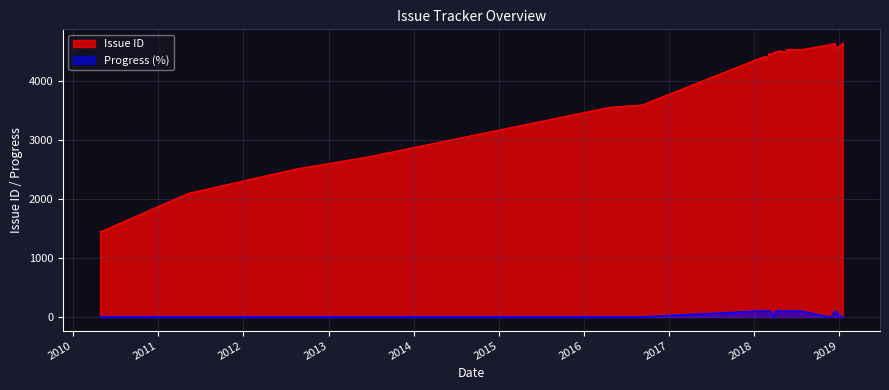

Rank the series at 3 from highest to lowest value.

Issue ID, Progress